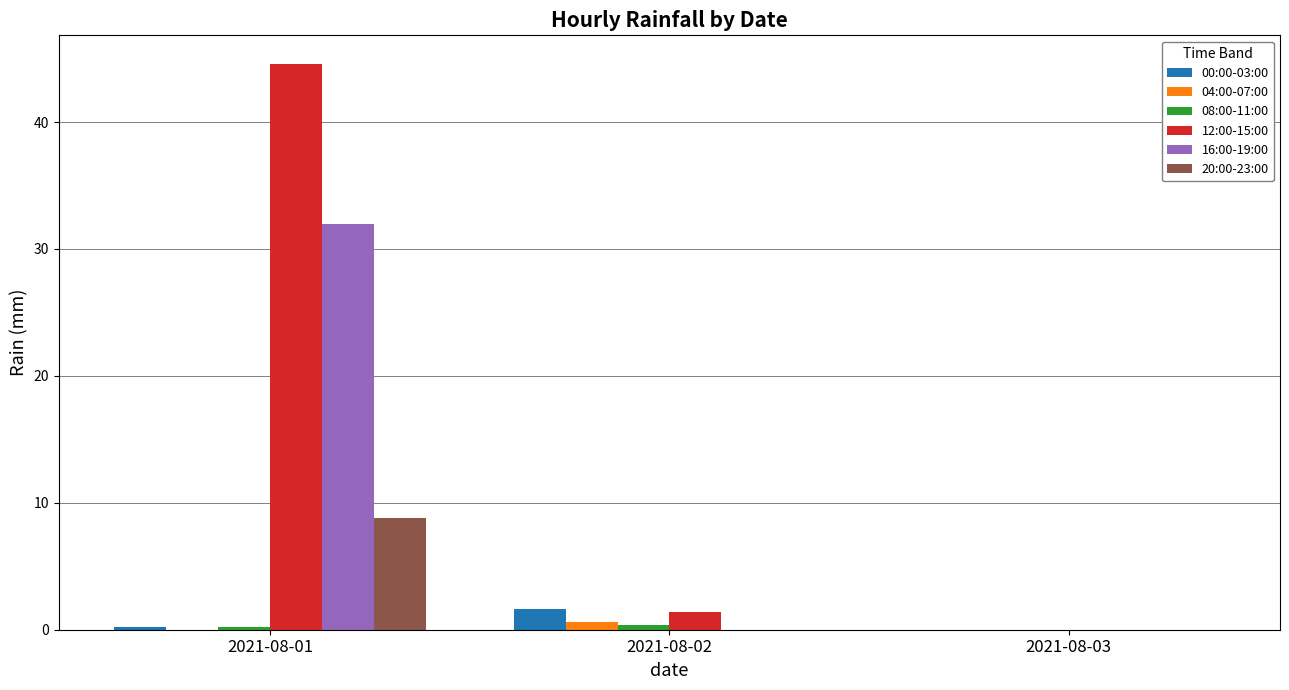

The value of 16:00-19:00 at 2021-08-01 is 32.0. True or false?

True